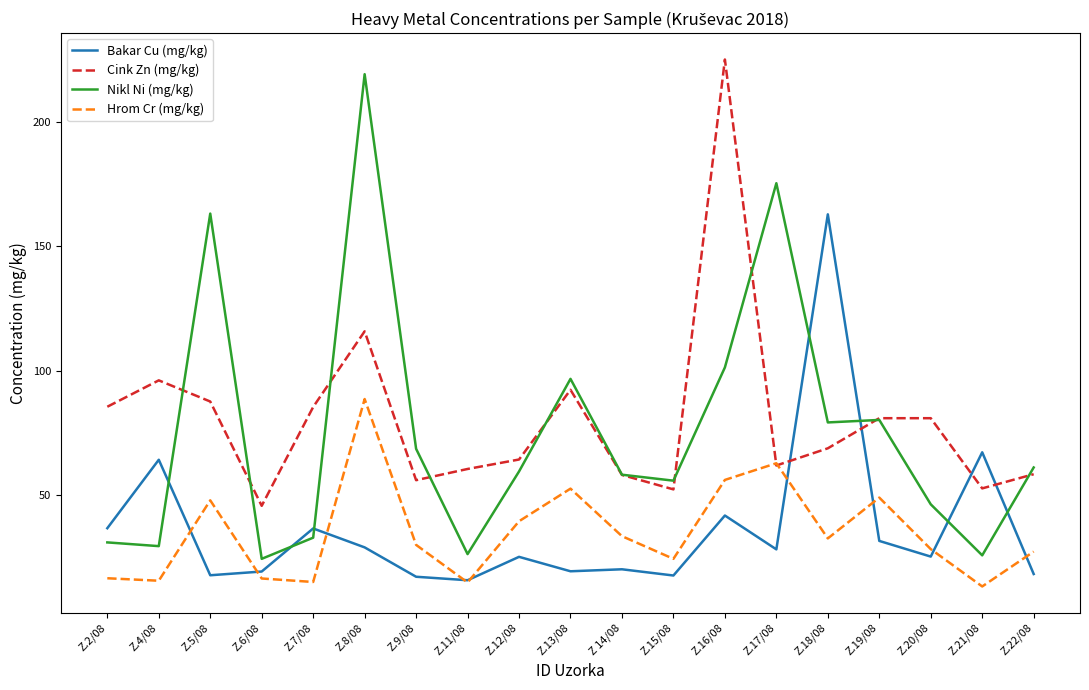

What is the smallest value displayed?

13.3